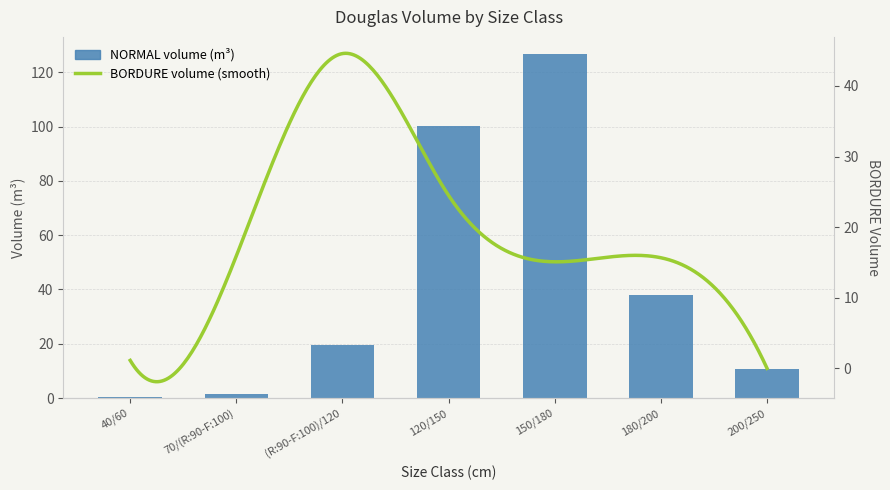

What is the change in value from 40/60 to 180/200?

+37.7